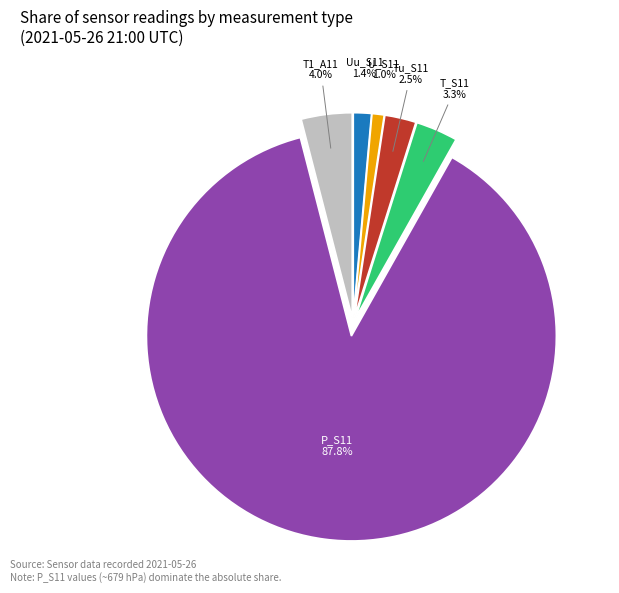

How many slices are in this pie chart?

6